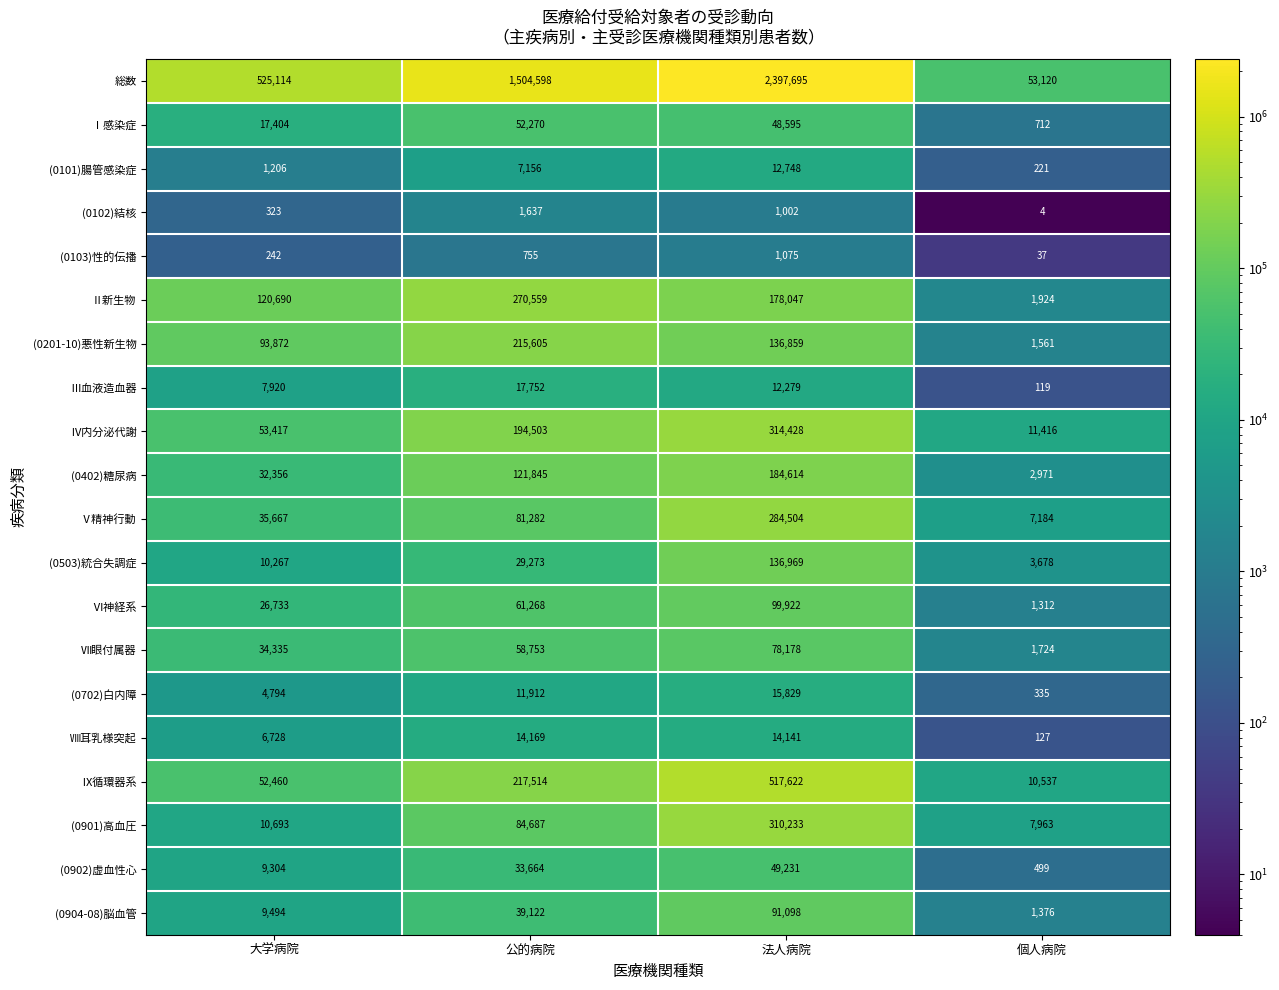

At which category does the chart reach its minimum across all series?

個人病院